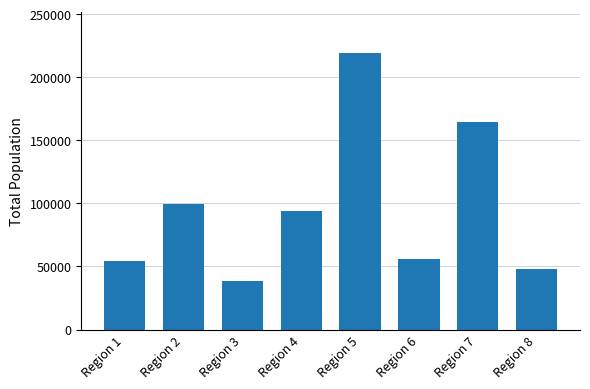

Does the chart contain any negative values?

No